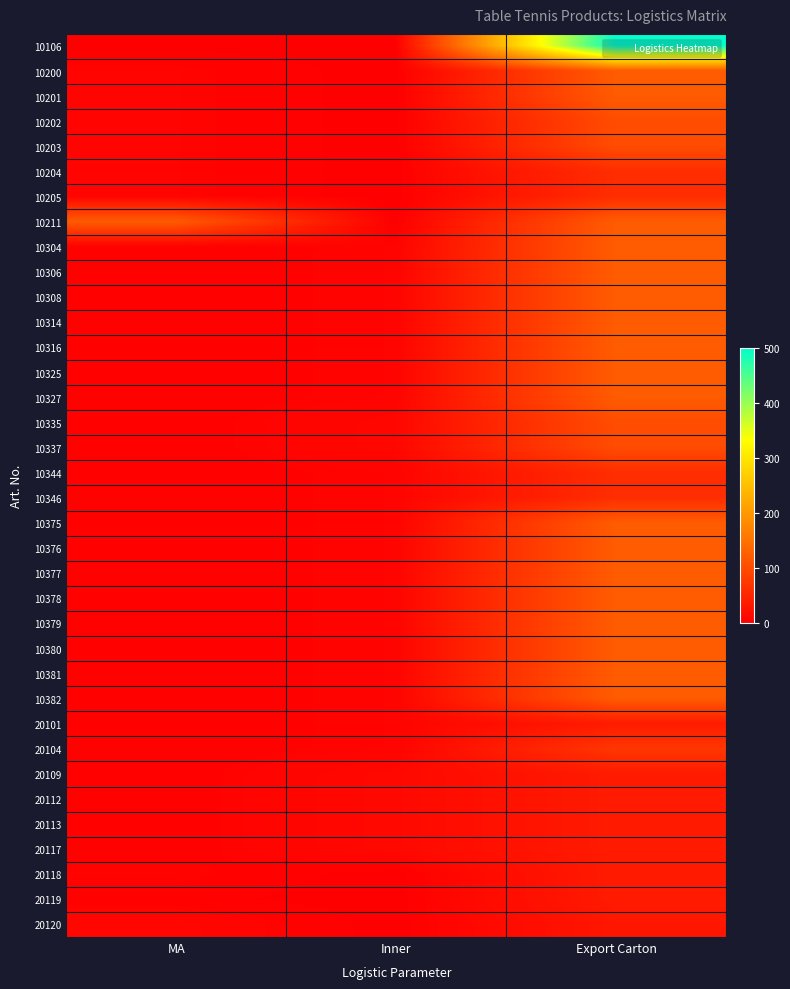

Reading left to right, transcribe all the data shown in this chart.

10106: MA=1	Inner=0	Export Carton=500
10200: MA=6	Inner=0	Export Carton=120
10201: MA=6	Inner=0	Export Carton=120
10202: MA=6	Inner=0	Export Carton=100
10203: MA=6	Inner=0	Export Carton=100
10204: MA=6	Inner=0	Export Carton=60
10205: MA=6	Inner=0	Export Carton=60
10211: MA=120	Inner=0	Export Carton=120
10304: MA=3	Inner=6	Export Carton=120
10306: MA=3	Inner=6	Export Carton=120
10308: MA=3	Inner=6	Export Carton=120
10314: MA=3	Inner=6	Export Carton=120
10316: MA=3	Inner=6	Export Carton=120
10325: MA=3	Inner=6	Export Carton=120
10327: MA=3	Inner=6	Export Carton=120
10335: MA=3	Inner=10	Export Carton=100
10337: MA=3	Inner=10	Export Carton=100
10344: MA=3	Inner=6	Export Carton=60
10346: MA=3	Inner=6	Export Carton=60
10375: MA=3	Inner=6	Export Carton=120
10376: MA=3	Inner=6	Export Carton=120
10377: MA=3	Inner=6	Export Carton=120
10378: MA=3	Inner=6	Export Carton=120
10379: MA=3	Inner=6	Export Carton=120
10380: MA=3	Inner=6	Export Carton=120
10381: MA=3	Inner=6	Export Carton=120
10382: MA=3	Inner=6	Export Carton=120
20101: MA=3	Inner=6	Export Carton=36
20104: MA=3	Inner=6	Export Carton=72
20109: MA=3	Inner=12	Export Carton=36
20112: MA=3	Inner=12	Export Carton=36
20113: MA=3	Inner=12	Export Carton=36
20117: MA=3	Inner=12	Export Carton=36
20118: MA=6	Inner=0	Export Carton=36
20119: MA=3	Inner=0	Export Carton=36
20120: MA=10	Inner=0	Export Carton=30